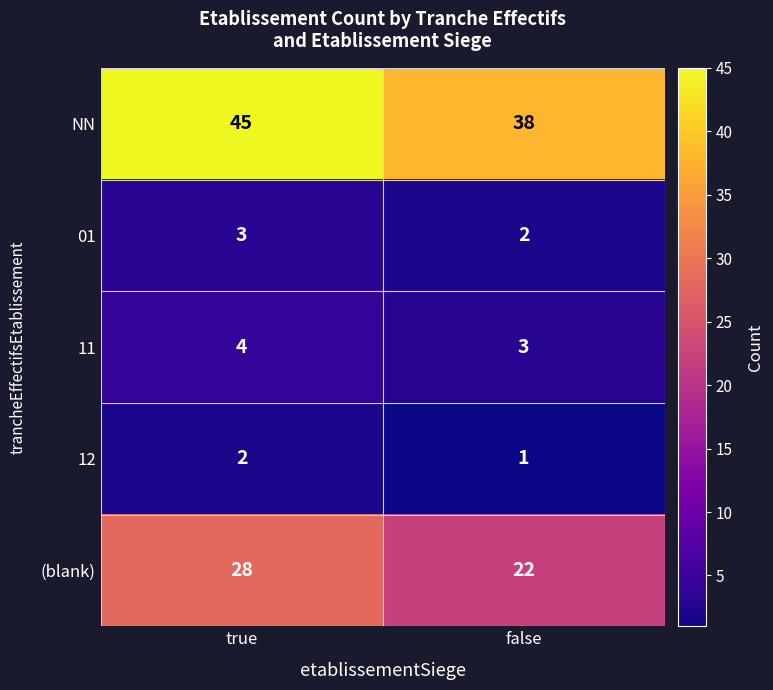

The value of (blank) at false is 22. True or false?

True